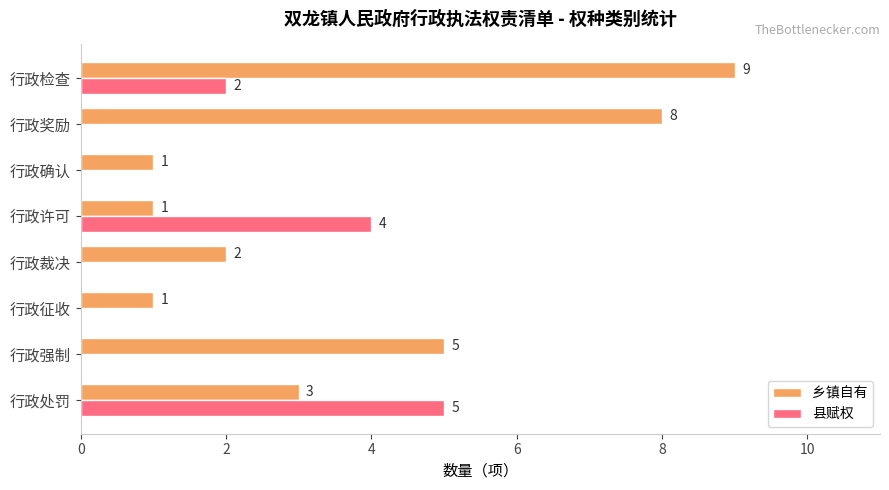

True or false: 县赋权 has a value of -3 at 行政奖励.

False